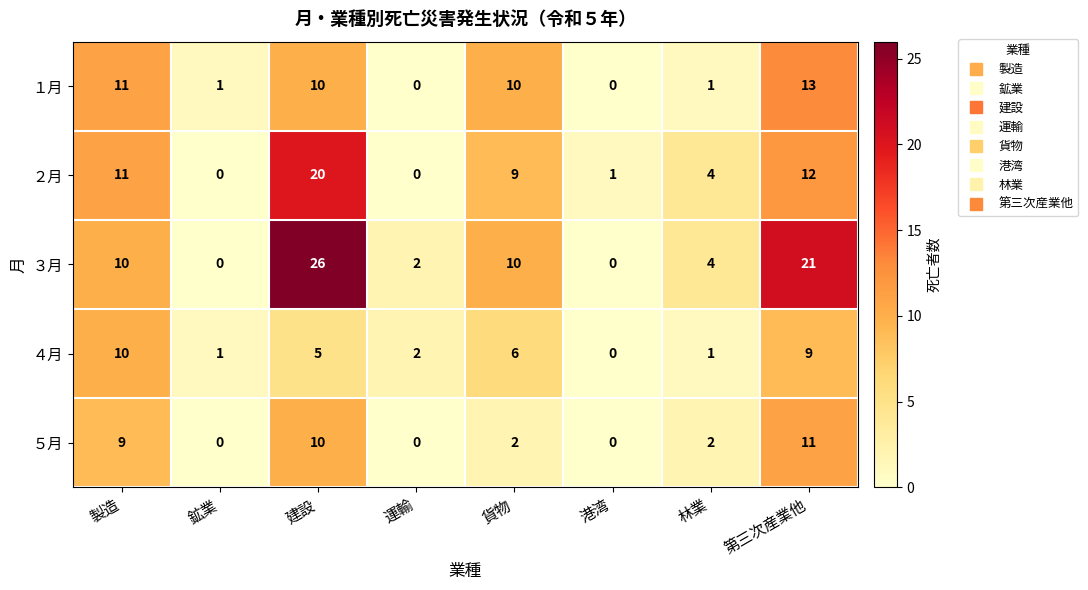

At how many categories does at least one series exceed 5?

4